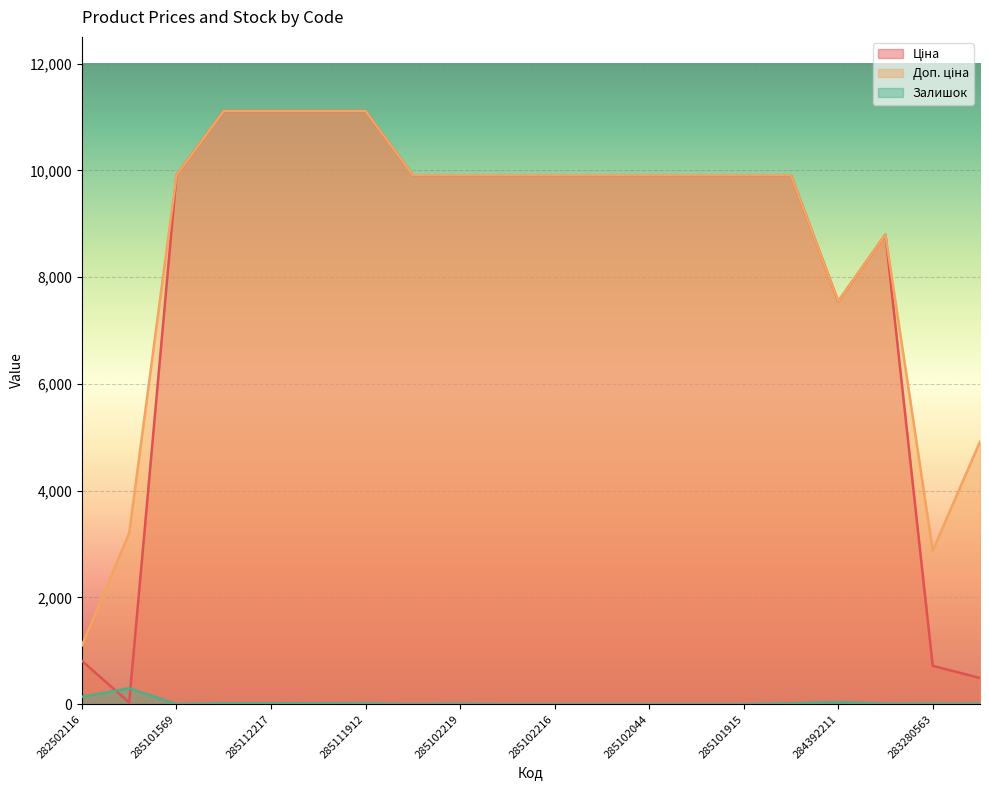

Reading left to right, list all the values displayed in this chart.

Ціна: 282502116=813.0	283972211=32.0	285101569=9908.5	285112220=11113.6	285112217=11113.6	285111961=11113.6	285111912=11113.6	285102221=9908.5	285102219=9908.5	285102218=9908.5	285102216=9908.5	285102120=9908.5	285102044=9908.5	285101916=9908.5	285101915=9908.5	285101913=9908.5	284392211=7545.9	248922198=8797.6	283280563=719.6	283370563=491.7
Доп. ціна: 282502116=1101.8	283972211=3205.0	285101569=9908.5	285112220=11113.6	285112217=11113.6	285111961=11113.6	285111912=11113.6	285102221=9908.5	285102219=9908.5	285102218=9908.5	285102216=9908.5	285102120=9908.5	285102044=9908.5	285101916=9908.5	285101915=9908.5	285101913=9908.5	284392211=7545.9	248922198=8797.6	283280563=2878.5	283370563=4917.4
Залишок: 282502116=140.0	283972211=299.0	285101569=3.0	285112220=17.0	285112217=17.0	285111961=16.0	285111912=14.0	285102221=2.0	285102219=7.0	285102218=0.0	285102216=0.0	285102120=0.0	285102044=0.0	285101916=0.0	285101915=0.0	285101913=18.0	284392211=42.0	248922198=10.0	283280563=9.0	283370563=8.0